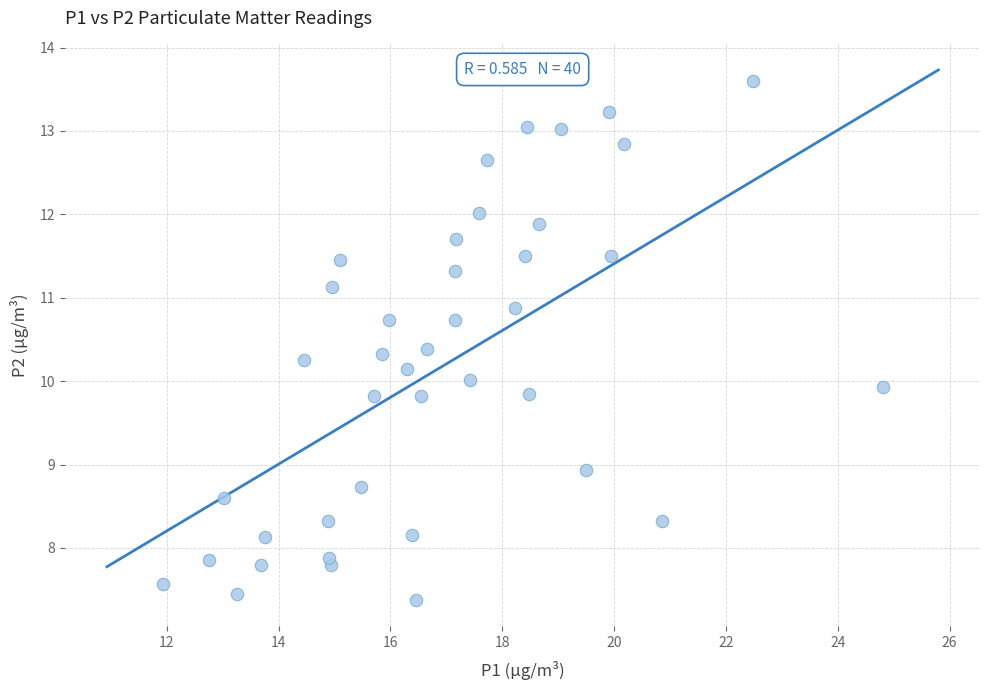

What is the range of Y values (max minus min)?

6.2